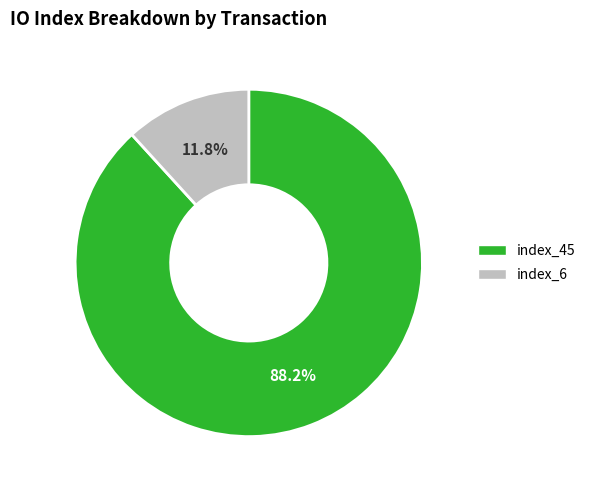

To the nearest percent, what portion does index_45 represent?

88%